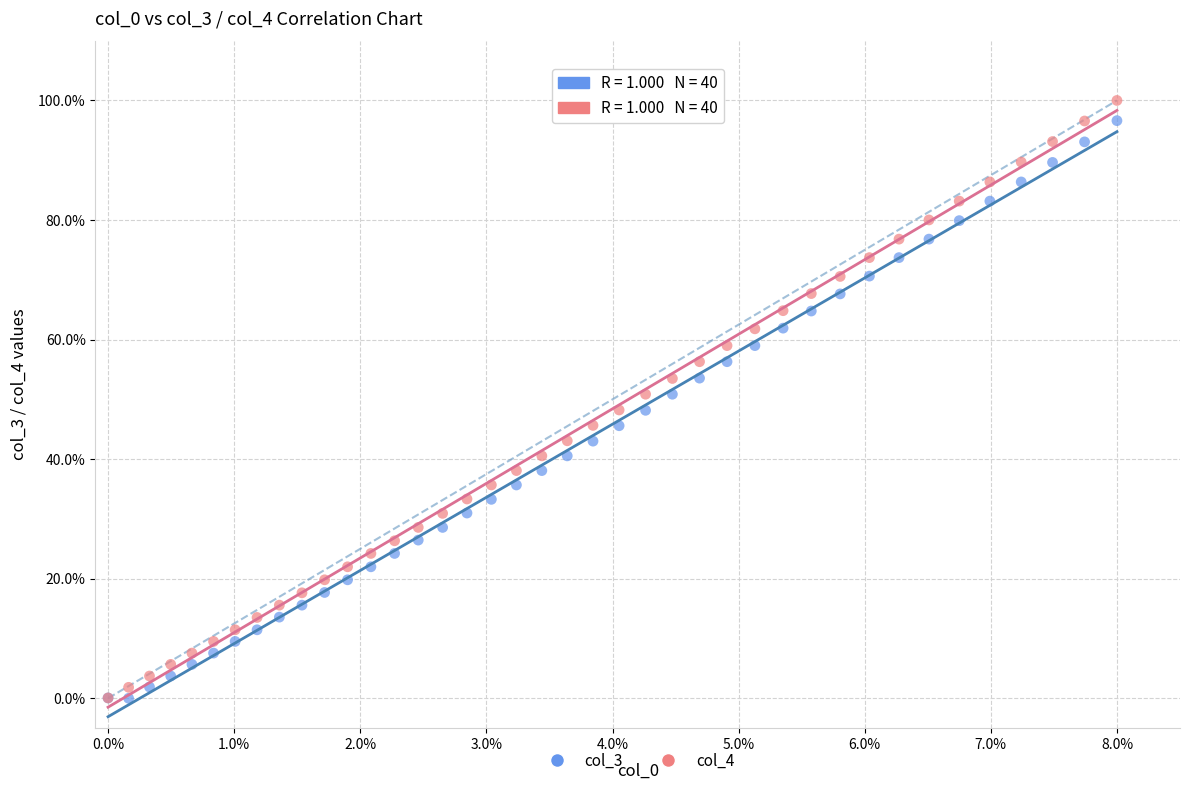

Which series contains the highest Y value?

col_4